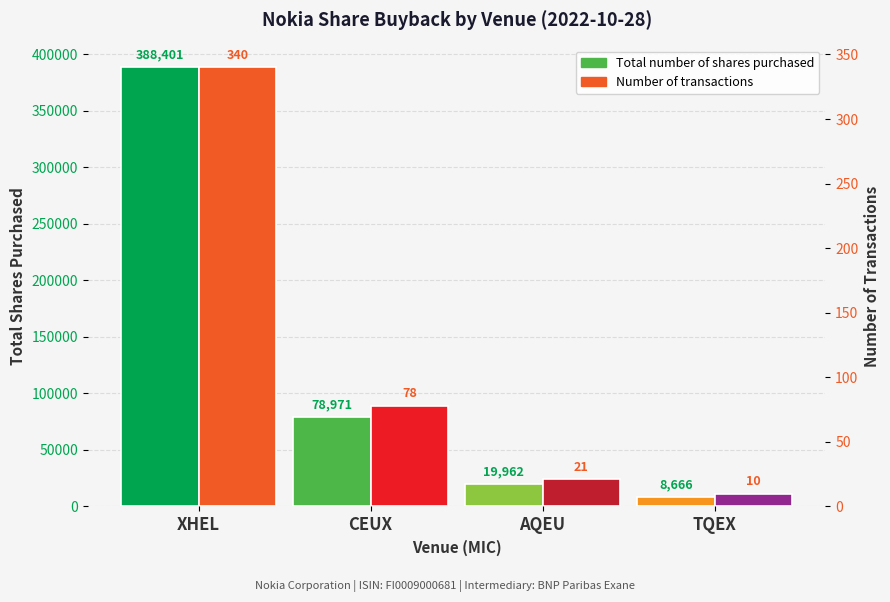

The Total number of shares purchased series shows 8666 at TQEX. True or false?

True